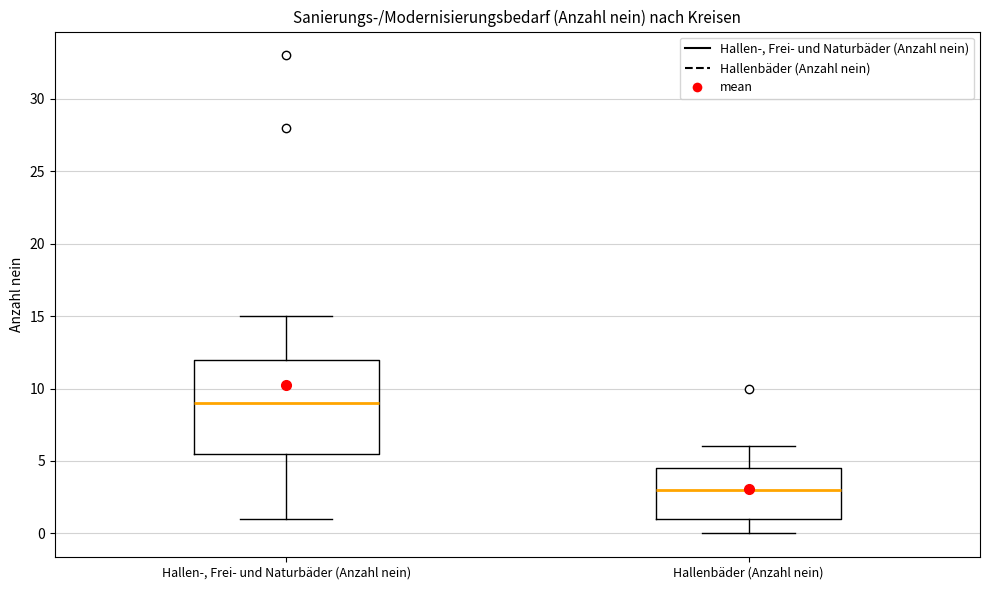

Reading left to right, transcribe this box plot: for each box, give where its median line is, the range the box spans, and where its two whiskers end, as read against the y-axis. The values are not printed on the chart, so give them approximately, as read against the axis.

Hallen-, Frei- und Naturbäder (Anzahl nein): median 9.0, box 5.5 to 12.0, whiskers 1.0 to 15.0
Hallenbäder (Anzahl nein): median 3.0, box 1.0 to 4.5, whiskers 0.0 to 6.0